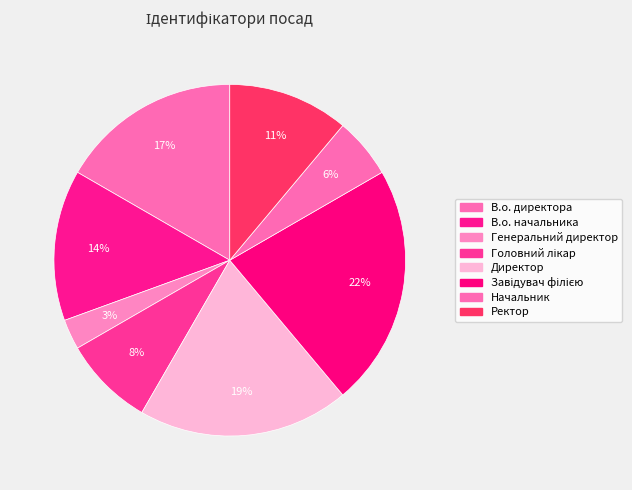

Which slice is the smallest?

Генеральний директор